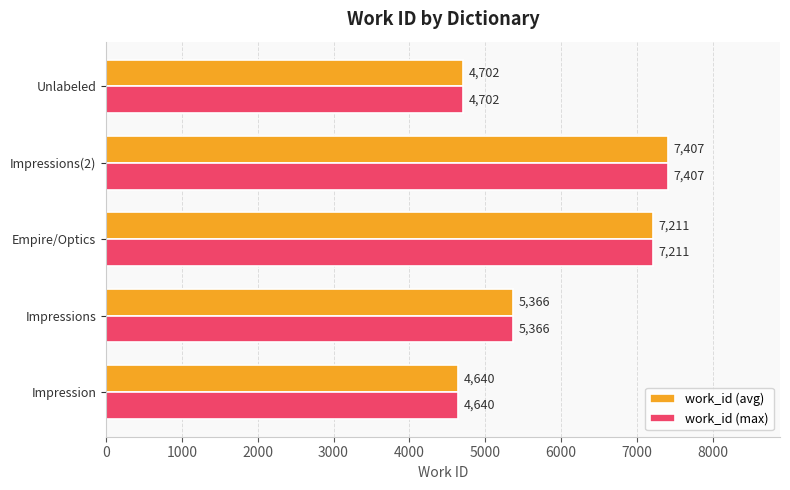

Where is work_id (avg) nearest to the value 6023?

Impressions